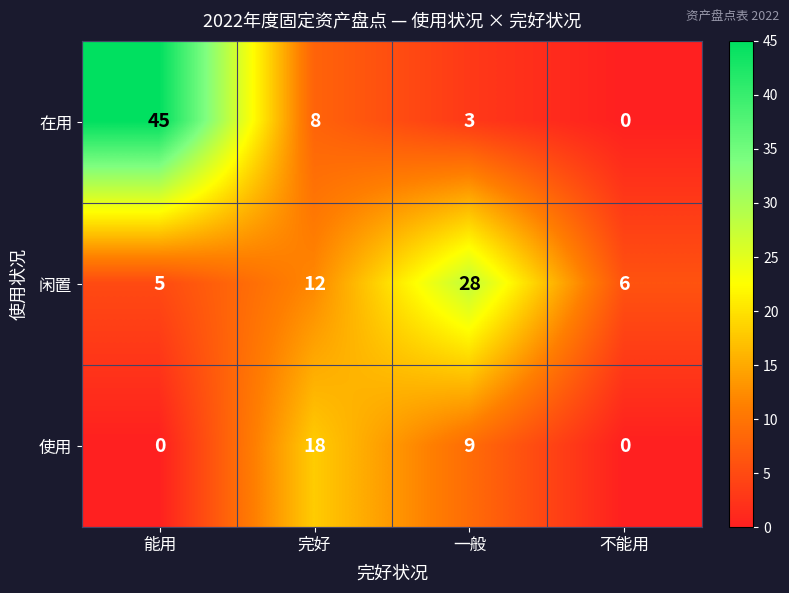

At how many categories does at least one series exceed 39?

1